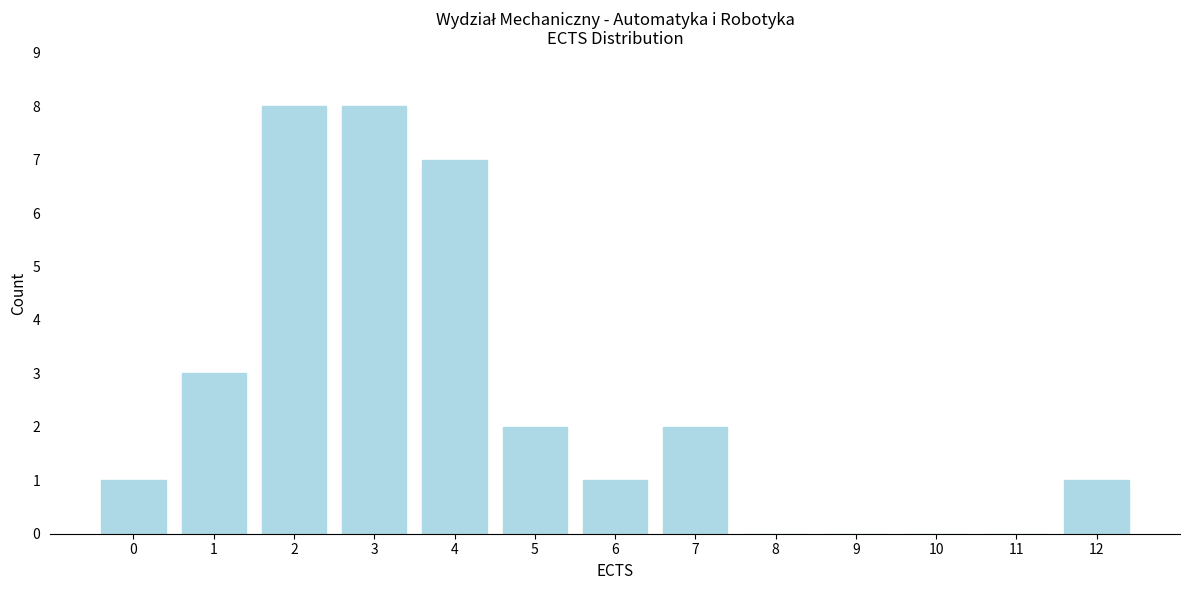

Reading left to right, what are all the values shown in this chart?

0=1	1=3	2=8	3=8	4=7	5=2	6=1	7=2	8=0	9=0	10=0	11=0	12=1